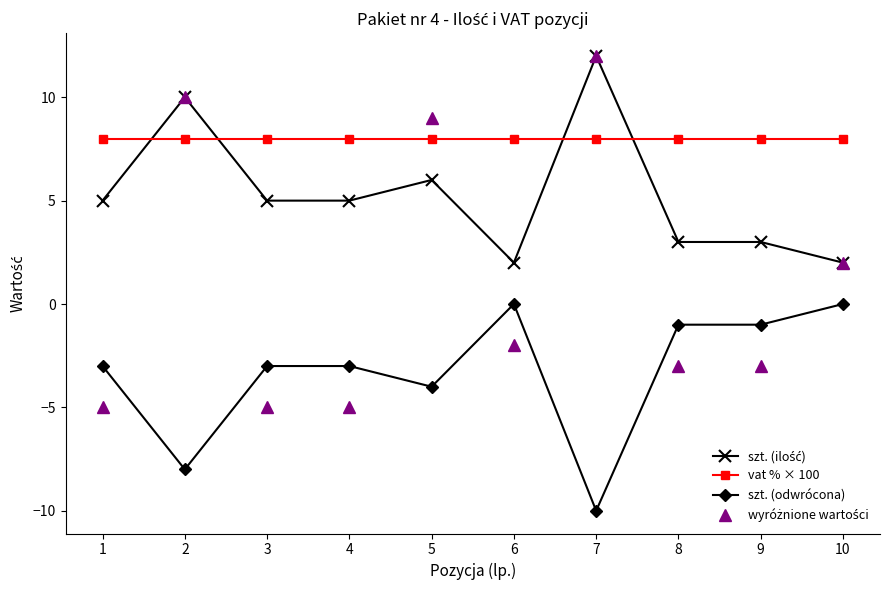

At which category does szt. (odwrócona) reach its first local valley?

2